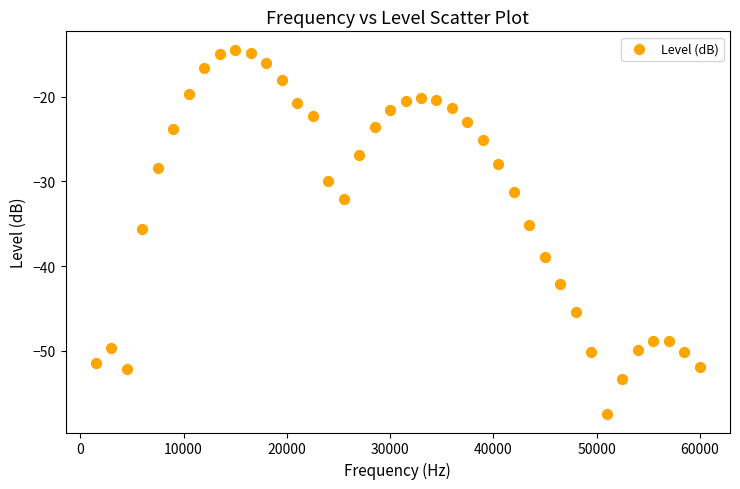

What is the range of X values (max minus min)?

58500.0